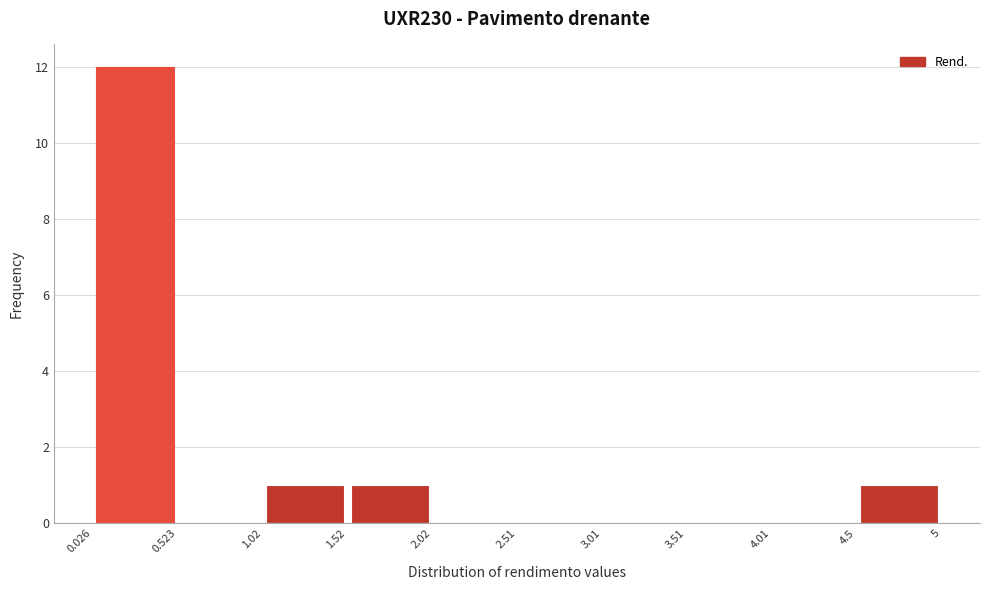

Reading left to right, transcribe this chart: for each bar, give the range it covers on the x-axis and its height. The values are not printed on the chart, so give them approximately, as read against the axis.

0.026 to 0.523: 12
0.523 to 1.02: 0
1.02 to 1.52: 1
1.52 to 2.02: 1
2.02 to 2.51: 0
2.51 to 3.01: 0
3.01 to 3.51: 0
3.51 to 4.01: 0
4.01 to 4.5: 0
4.5 to 5: 1